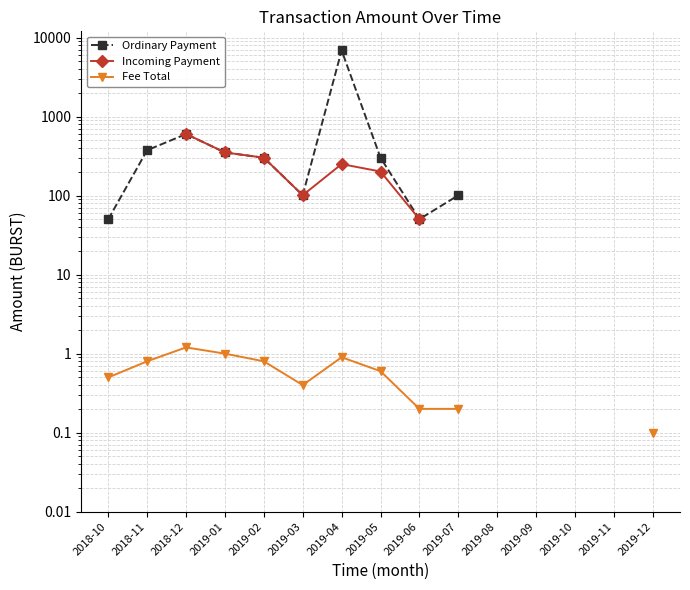

Between 2019-03 and 2019-04, which is larger?

2019-04